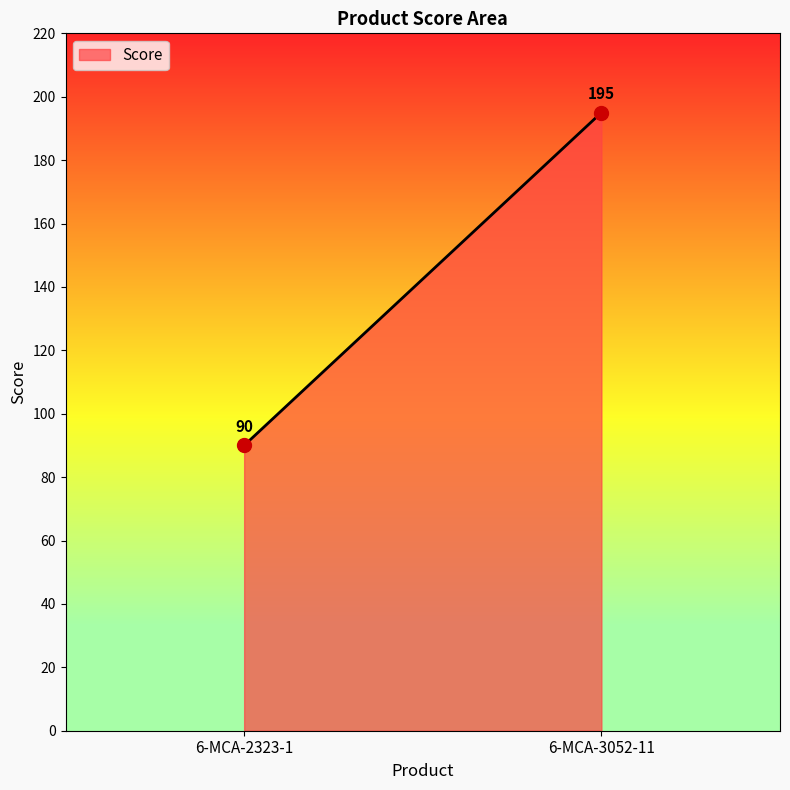

What is the greatest value displayed?

195